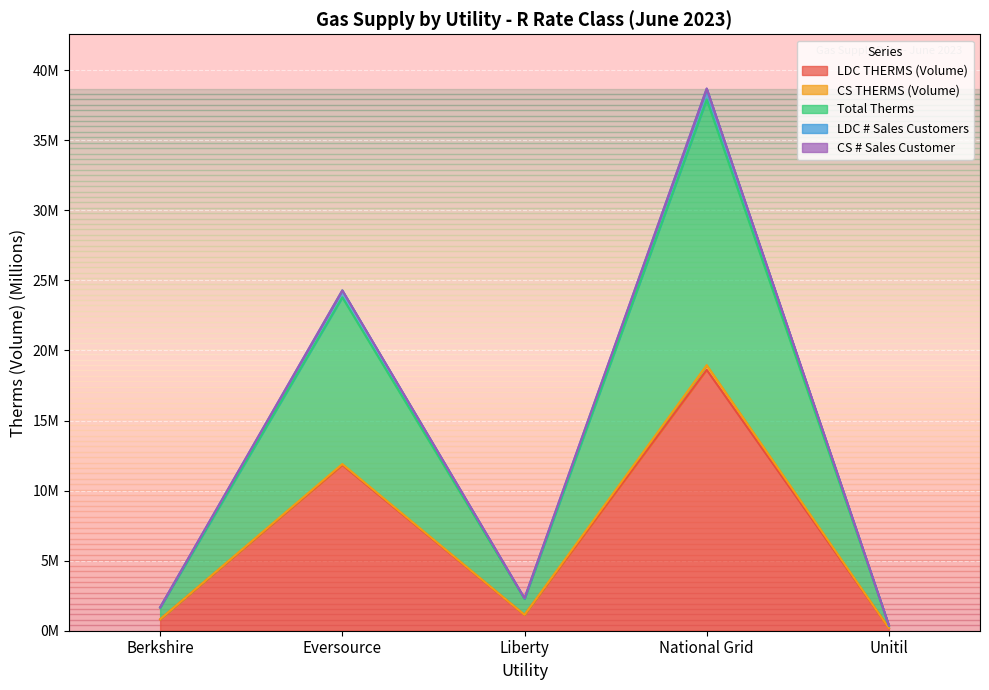

What is the average value of the Total Therms series?

6.6